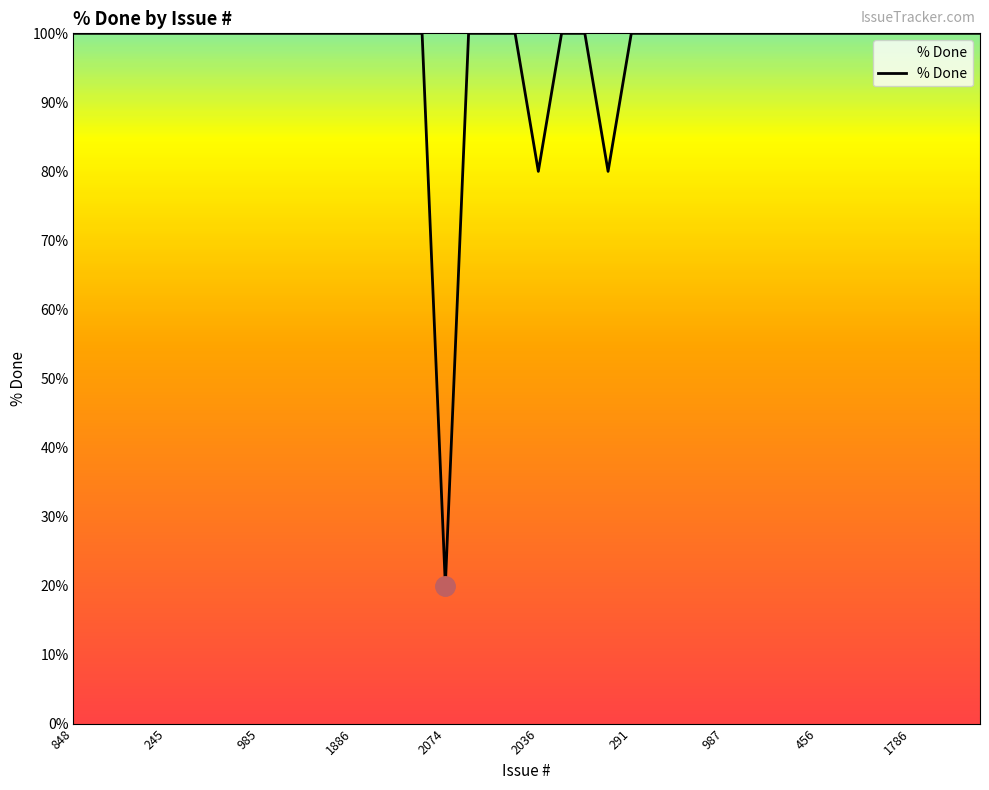

What is the maximum value shown in the chart?

100